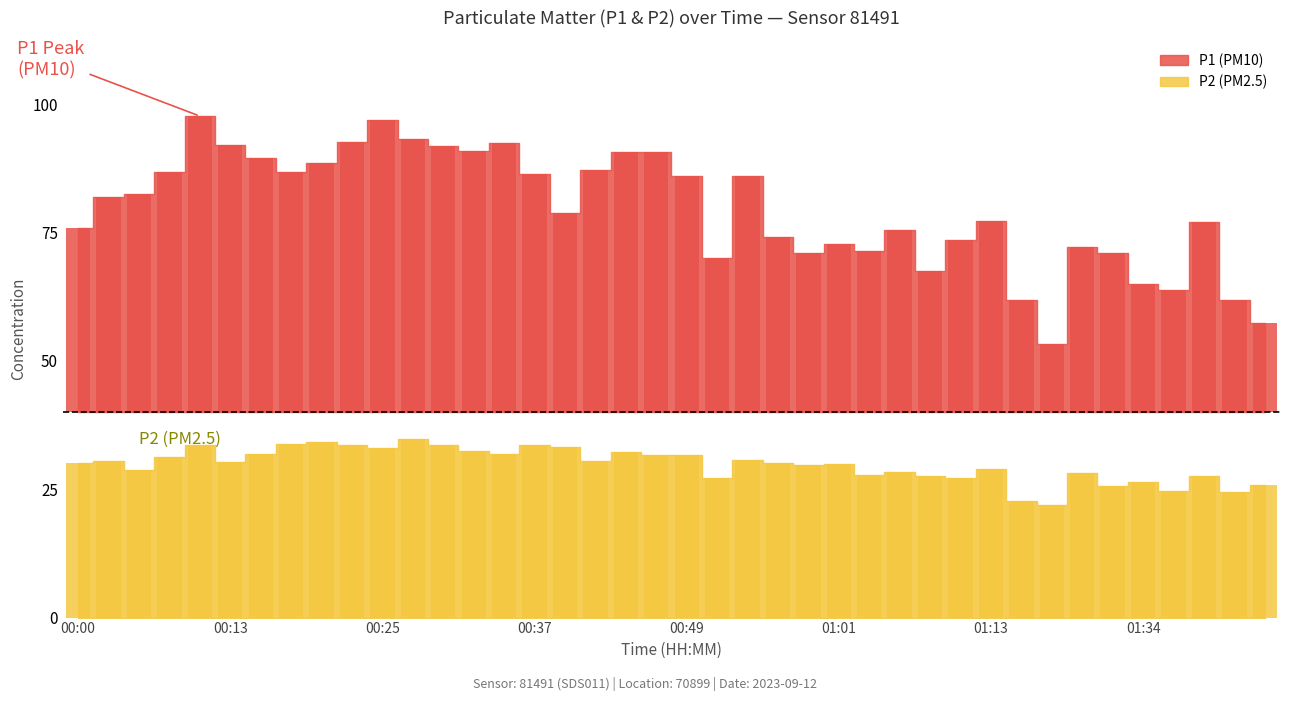

Which has a higher value, 01:06 or 00:05?

00:05